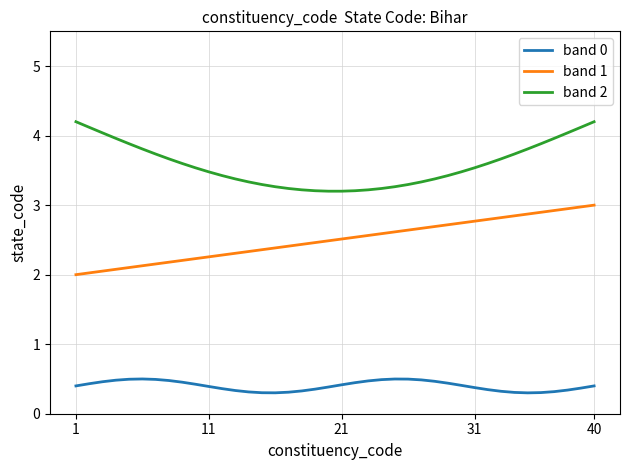

True or false: band 2 and band 0 cross at least once.

False